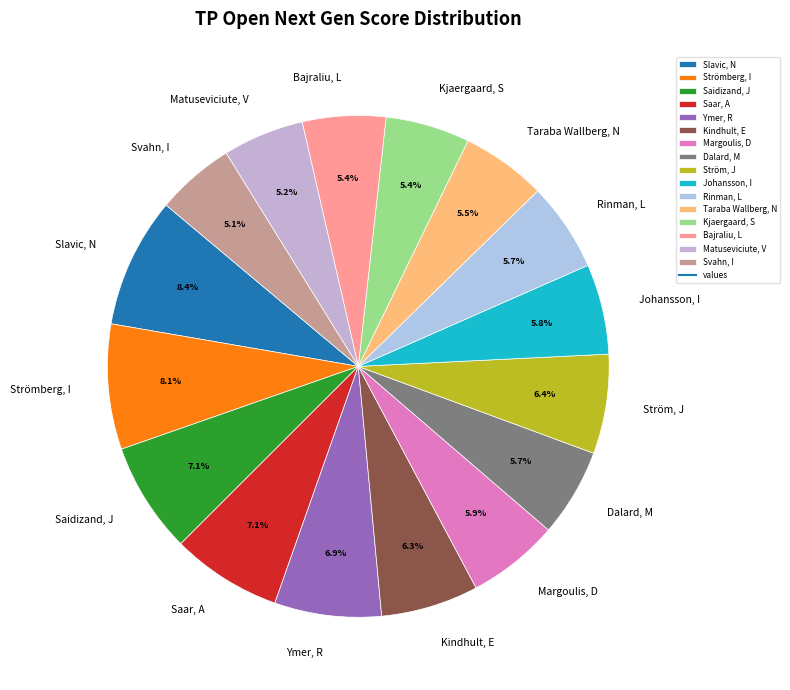

Which has a higher value, Saidizand, J or Strömberg, I?

Strömberg, I